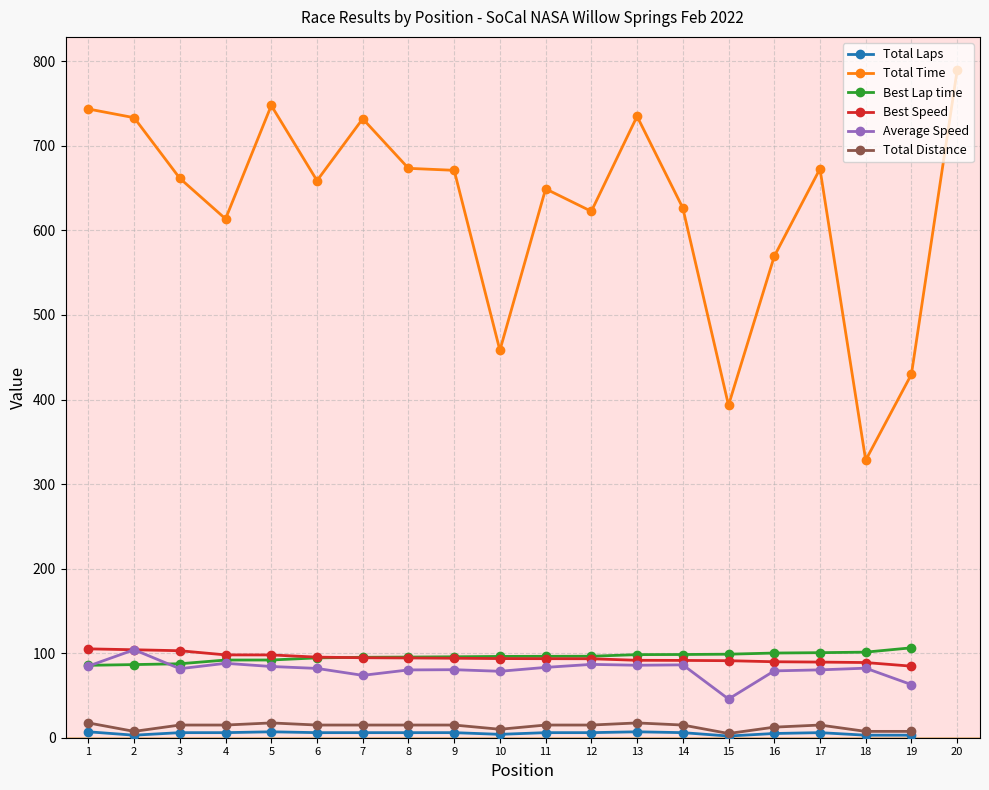

What is the average value of the Best Speed series?

94.4